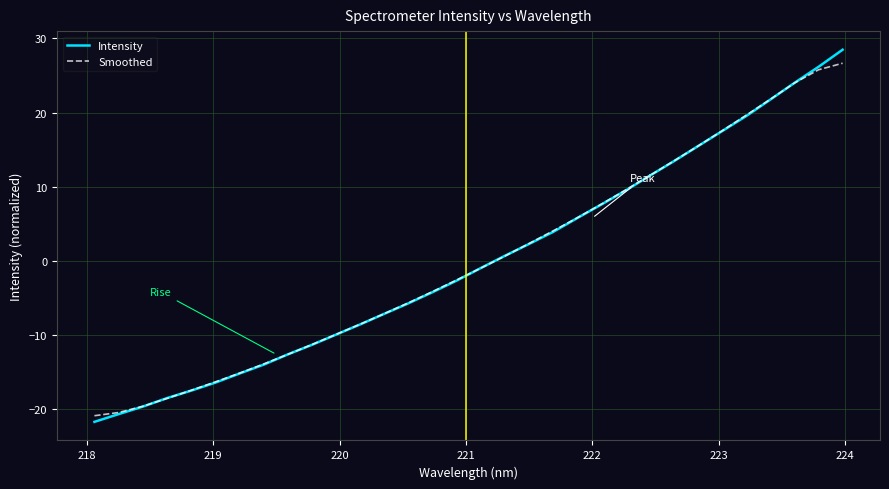

Which series has the largest range (max minus min)?

Intensity